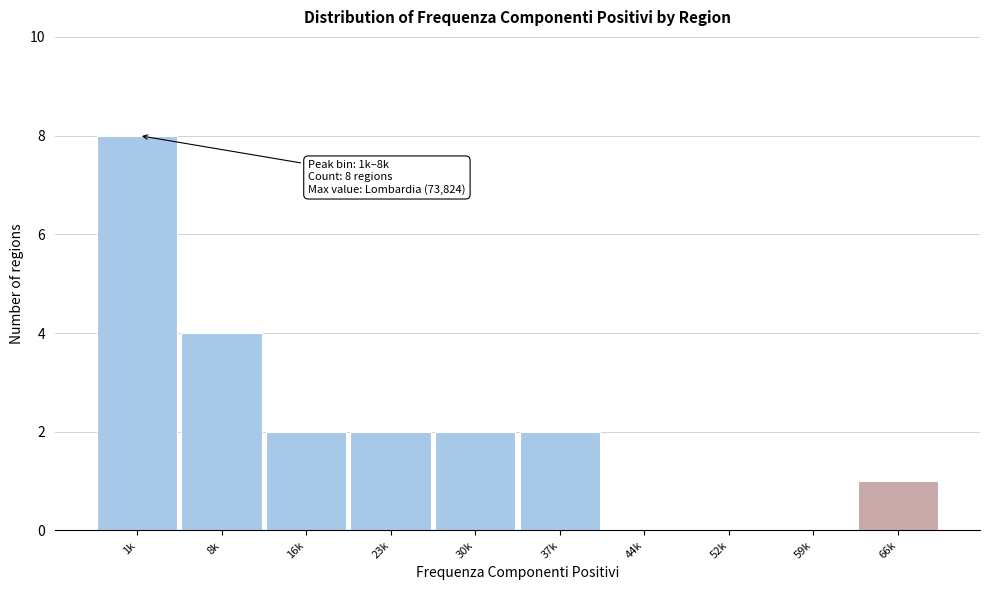

Reading left to right, extract all data points from this chart.

1k=8	8k=4	16k=2	23k=2	30k=2	37k=2	44k=0	52k=0	59k=0	66k=1